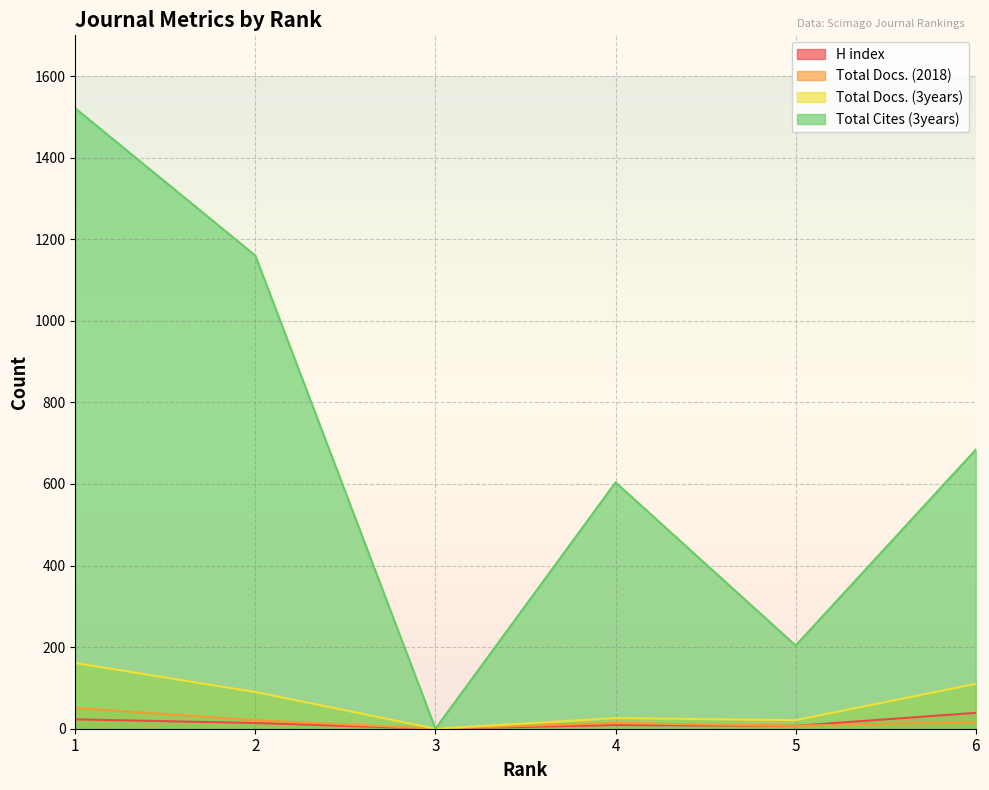

At which category does H index reach its first local peak?

4